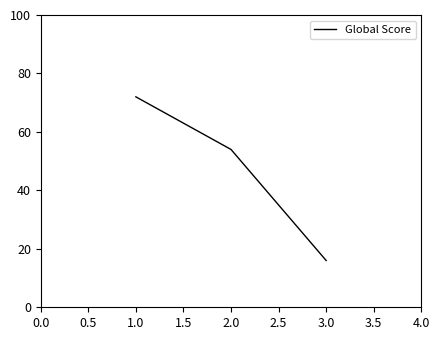

What is the greatest value displayed?

72